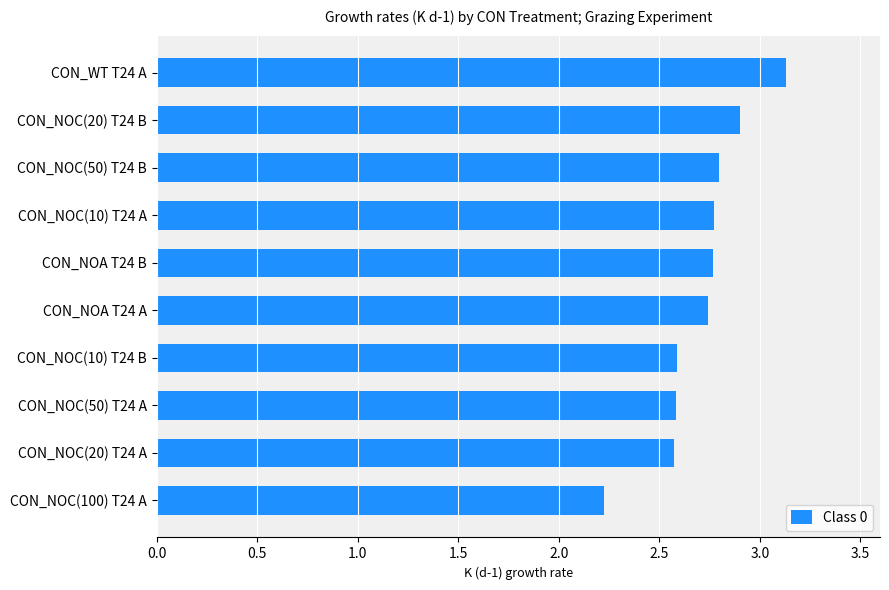

The value at CON_NOC(20) T24 A is 2.6. True or false?

True